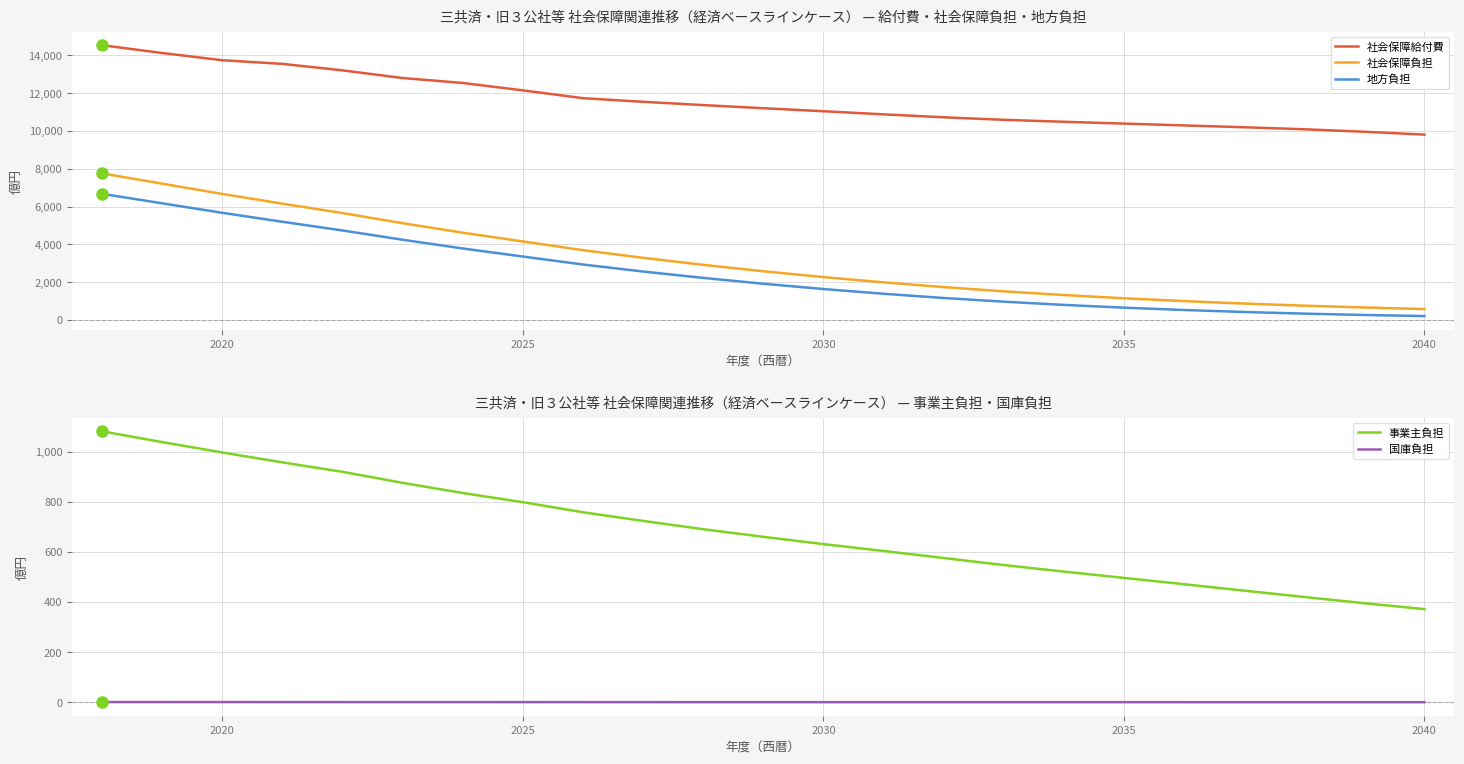

Which series has the largest total across all categories?

社会保障給付費